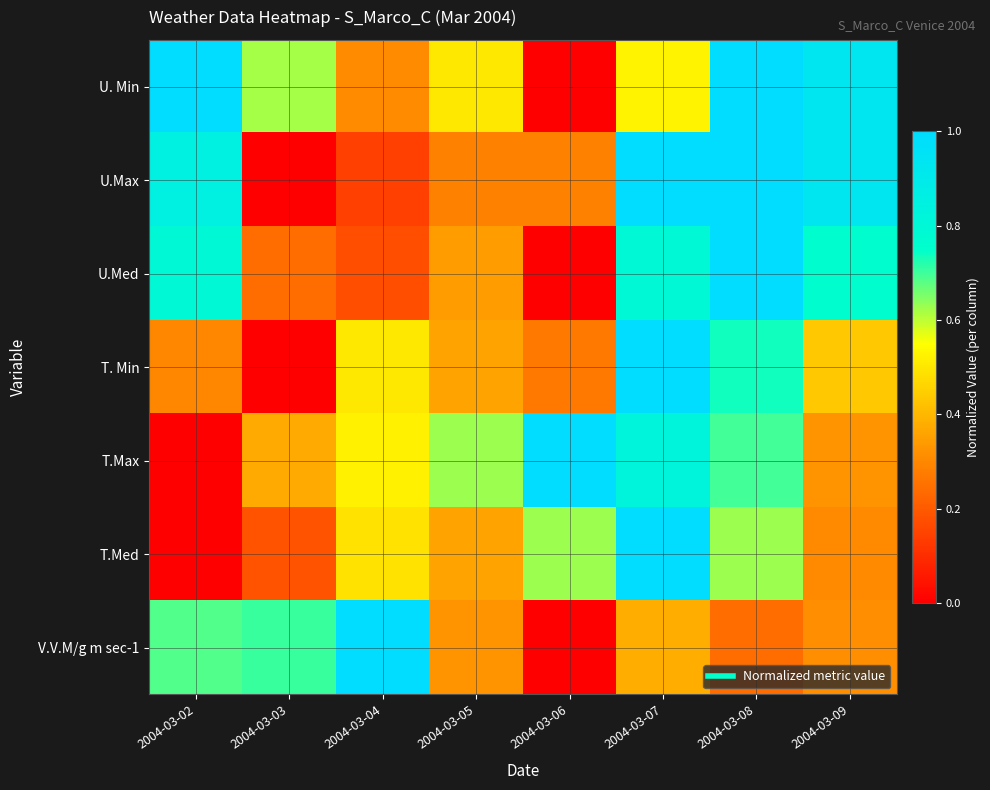

Which series changed the most between 2004-03-05 and 2004-03-07?

U.Max